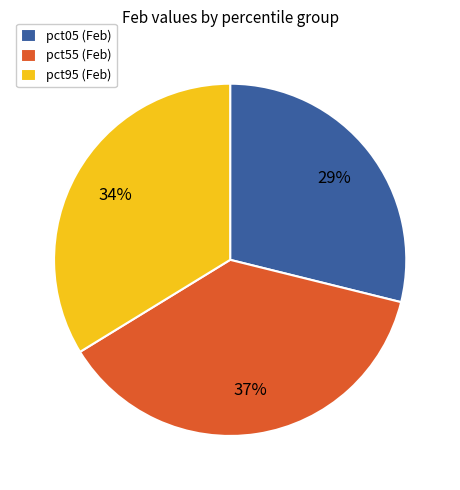

How many segments does this pie chart have?

3